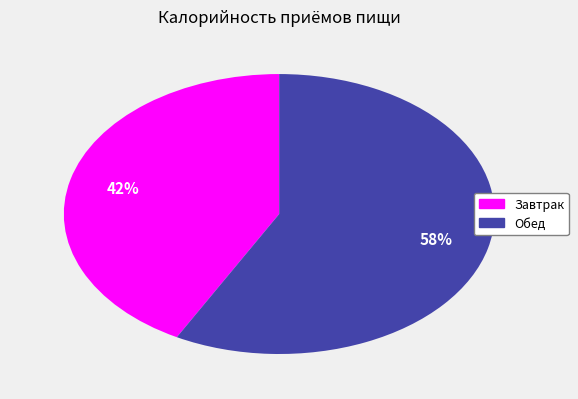

Is there a majority slice in this chart?

Yes